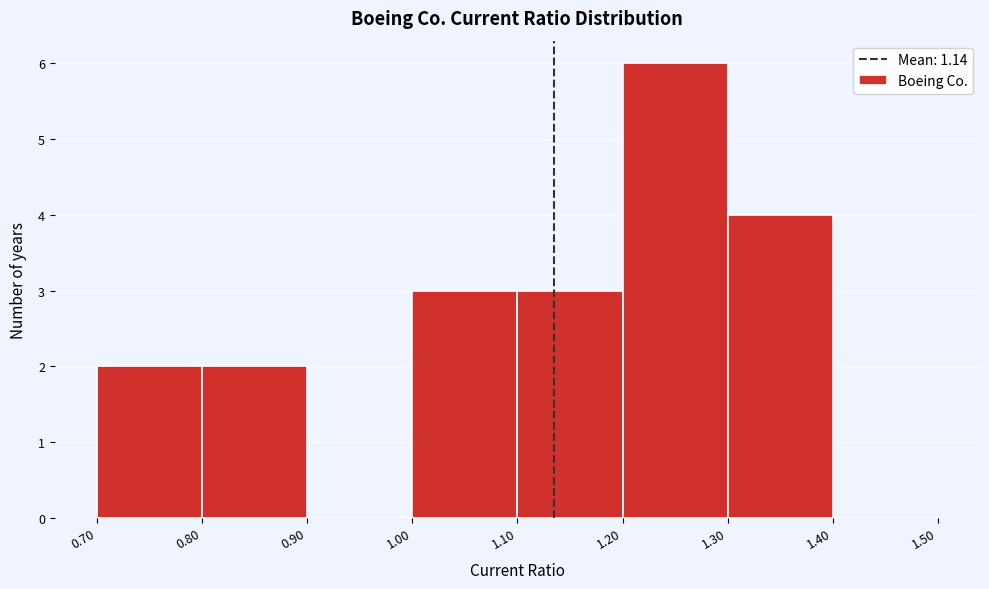

How tall is the bar that spans 1.30 to 1.40 on the x-axis? The values are not printed on the chart, so give them approximately, as read against the axis.

4